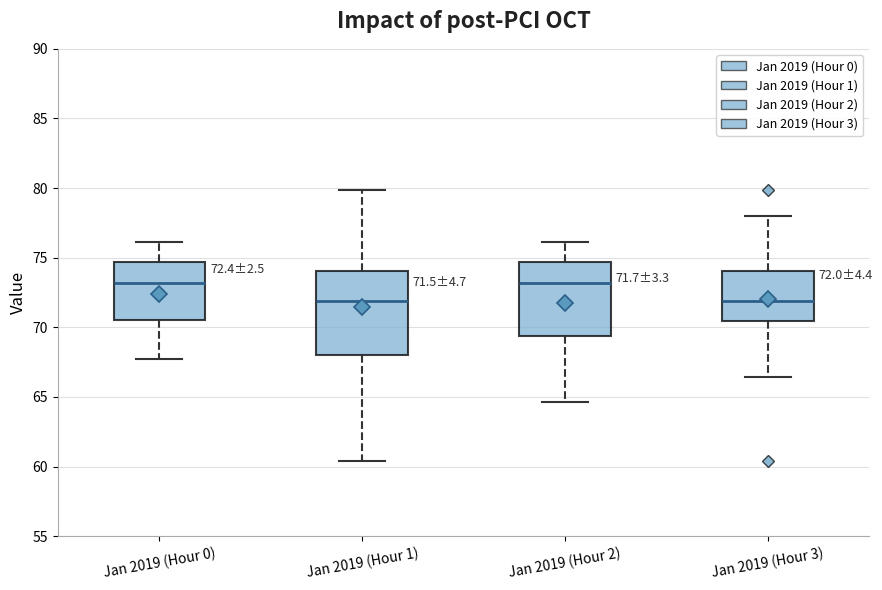

Which box is the tallest, from its lower edge to its upper edge?

Jan 2019 (Hour 1)